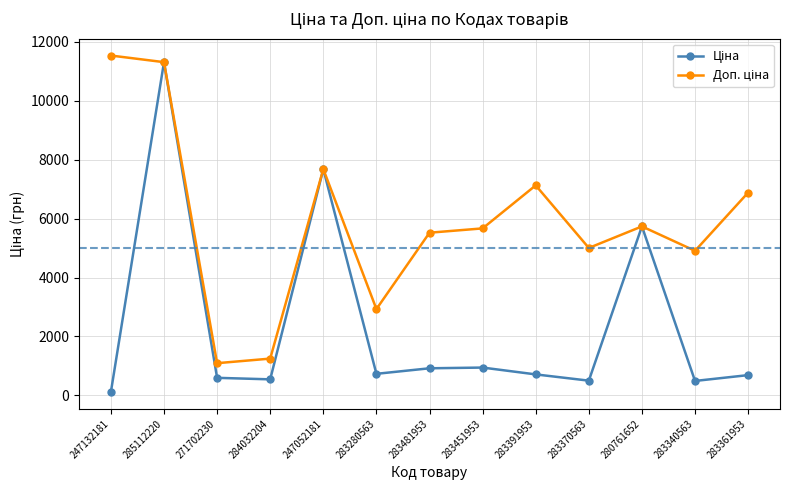

What is the spread (max minus min) of values at 283481953?

4602.5